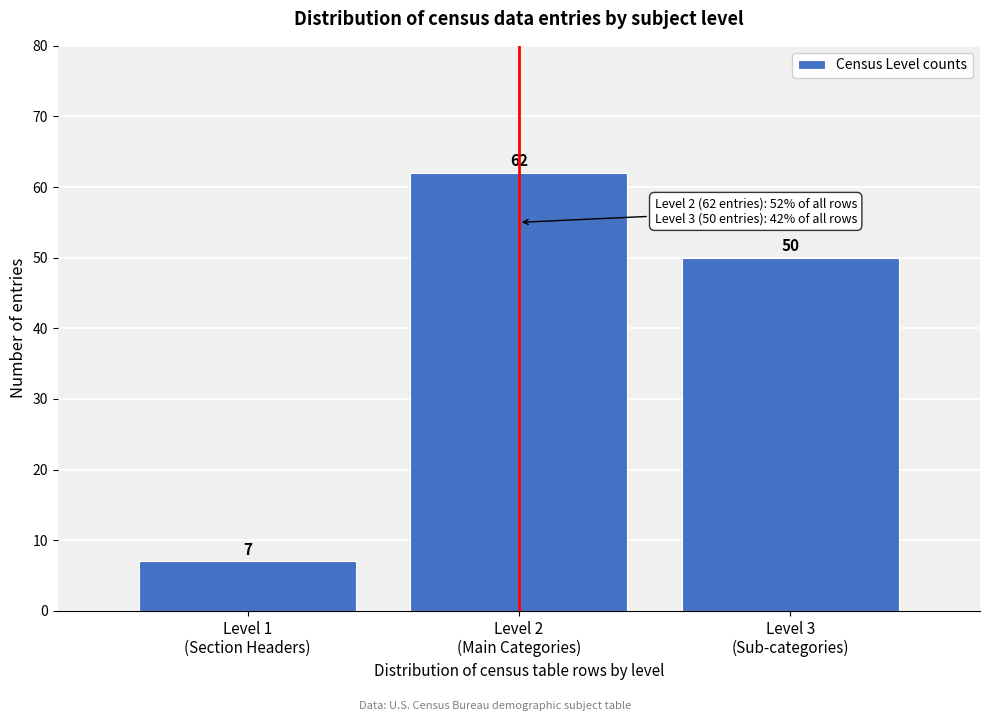

Reading left to right, what are all the values shown in this chart?

7	62	50